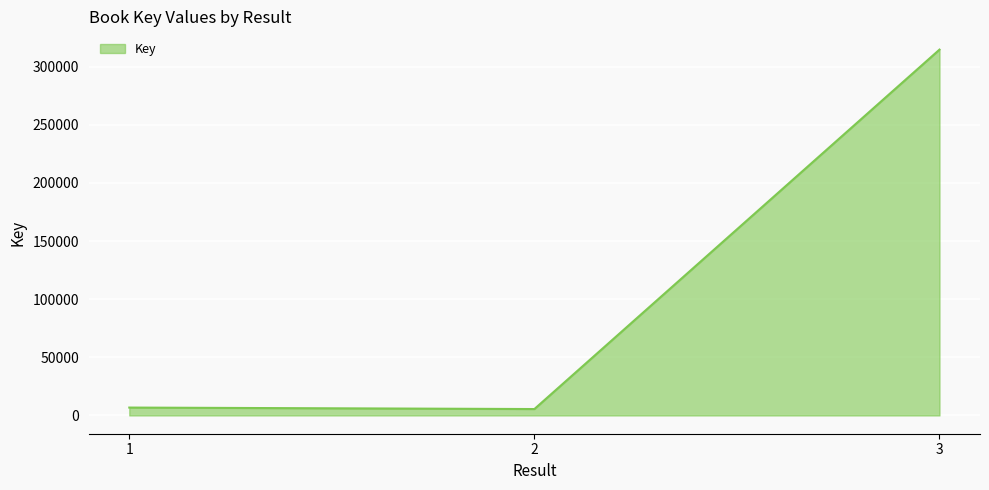

How many distinct data groups are displayed?

1